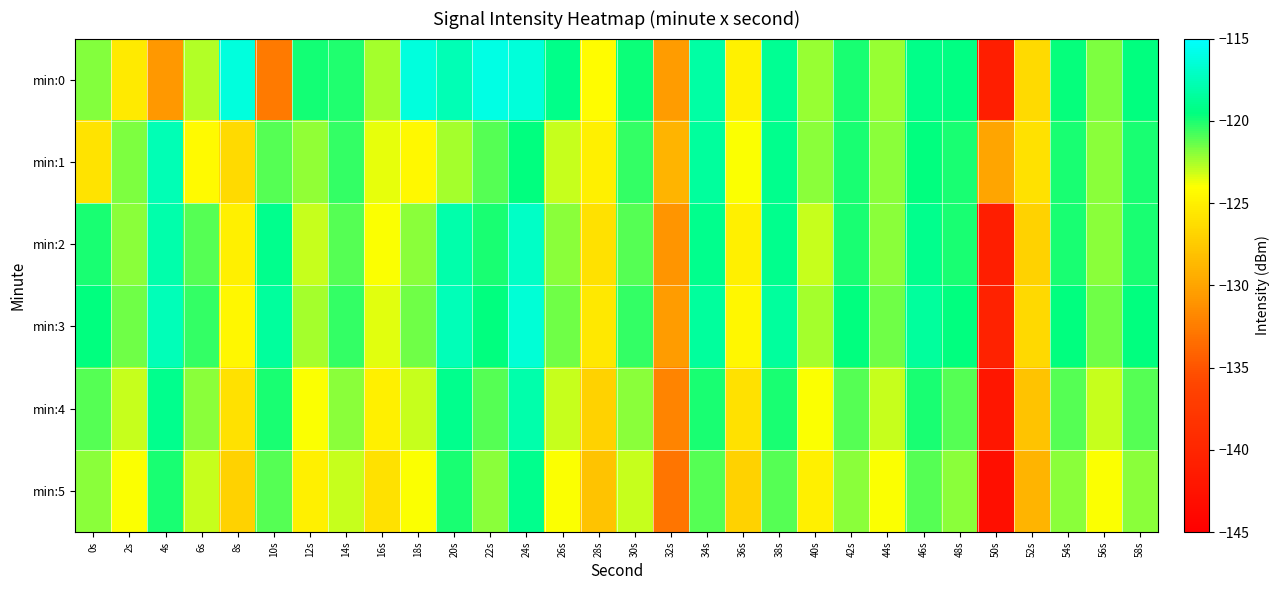

Reading left to right, transcribe all the data shown in this chart.

min:0: 0s=-121.9	2s=-125.4	4s=-130.8	6s=-122.7	8s=-116.3	10s=-132.6	12s=-119.9	14s=-120.1	16s=-122.4	18s=-116.2	20s=-117.6	22s=-116.1	24s=-116.4	26s=-119.2	28s=-124.2	30s=-119.8	32s=-130.5	34s=-118.2	36s=-124.9	38s=-118.8	40s=-122.2	42s=-120.0	44s=-122.2	46s=-119.2	48s=-119.4	50s=-141.0	52s=-126.4	54s=-119.6	56s=-121.7	58s=-119.5
min:1: 0s=-125.8	2s=-121.8	4s=-117.6	6s=-124.4	8s=-126.4	10s=-121.0	12s=-122.0	14s=-120.4	16s=-123.6	18s=-124.5	20s=-122.5	22s=-121.0	24s=-119.5	26s=-123.0	28s=-125.0	30s=-120.5	32s=-129.0	34s=-118.5	36s=-124.0	38s=-119.0	40s=-122.0	42s=-120.0	44s=-122.0	46s=-119.5	48s=-120.0	50s=-130.0	52s=-126.0	54s=-120.0	56s=-122.0	58s=-120.0
min:2: 0s=-120.0	2s=-122.0	4s=-118.0	6s=-121.0	8s=-125.0	10s=-119.0	12s=-123.0	14s=-121.0	16s=-124.0	18s=-122.0	20s=-118.0	22s=-120.0	24s=-117.0	26s=-122.0	28s=-126.0	30s=-121.0	32s=-131.0	34s=-119.0	36s=-125.0	38s=-119.0	40s=-123.0	42s=-120.0	44s=-122.0	46s=-119.0	48s=-120.0	50s=-141.0	52s=-127.0	54s=-120.0	56s=-122.0	58s=-120.0
min:3: 0s=-119.5	2s=-121.5	4s=-117.5	6s=-120.5	8s=-124.5	10s=-118.5	12s=-122.5	14s=-120.5	16s=-123.5	18s=-121.5	20s=-117.5	22s=-119.5	24s=-116.5	26s=-121.5	28s=-125.5	30s=-120.5	32s=-130.5	34s=-118.5	36s=-124.5	38s=-118.5	40s=-122.5	42s=-119.5	44s=-121.5	46s=-118.5	48s=-119.5	50s=-140.5	52s=-126.5	54s=-119.5	56s=-121.5	58s=-119.5
min:4: 0s=-121.0	2s=-123.0	4s=-119.0	6s=-122.0	8s=-126.0	10s=-120.0	12s=-124.0	14s=-122.0	16s=-125.0	18s=-123.0	20s=-119.0	22s=-121.0	24s=-118.0	26s=-123.0	28s=-127.0	30s=-122.0	32s=-132.0	34s=-120.0	36s=-126.0	38s=-120.0	40s=-124.0	42s=-121.0	44s=-123.0	46s=-120.0	48s=-121.0	50s=-142.0	52s=-128.0	54s=-121.0	56s=-123.0	58s=-121.0
min:5: 0s=-122.0	2s=-124.0	4s=-120.0	6s=-123.0	8s=-127.0	10s=-121.0	12s=-125.0	14s=-123.0	16s=-126.0	18s=-124.0	20s=-120.0	22s=-122.0	24s=-119.0	26s=-124.0	28s=-128.0	30s=-123.0	32s=-133.0	34s=-121.0	36s=-127.0	38s=-121.0	40s=-125.0	42s=-122.0	44s=-124.0	46s=-121.0	48s=-122.0	50s=-143.0	52s=-129.0	54s=-122.0	56s=-124.0	58s=-122.0